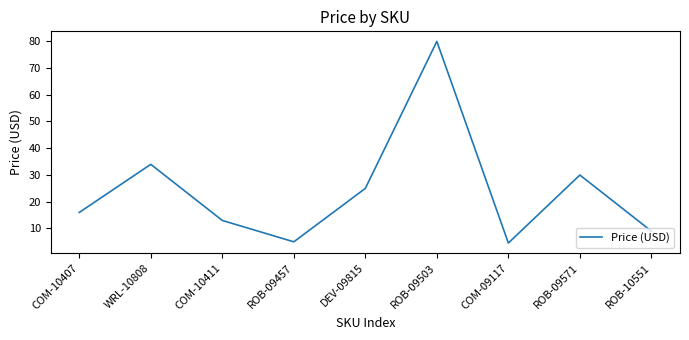

Does the chart display data point markers on the line(s)?

No